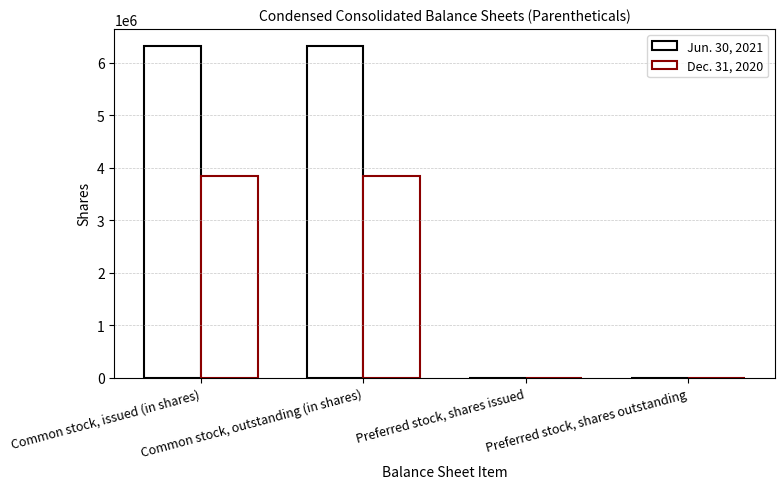

What is the sum of all Jun. 30, 2021 values?

12655404